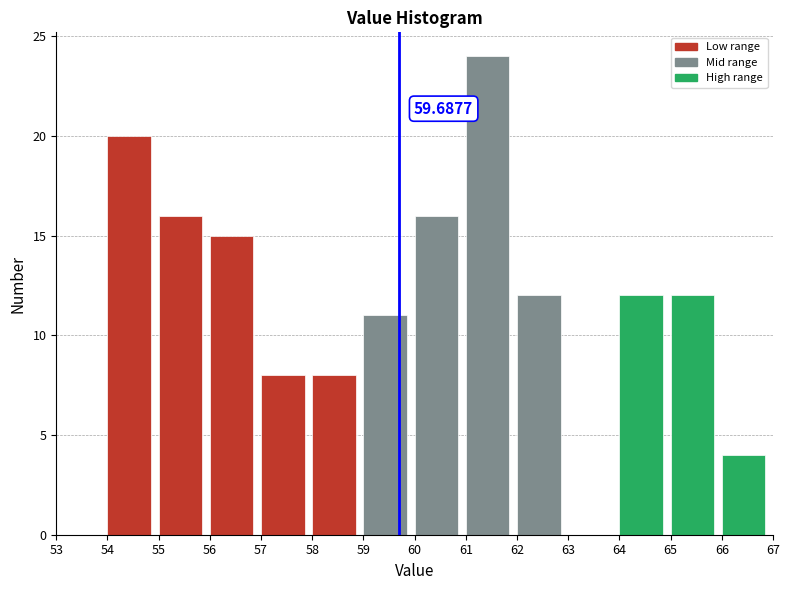

Over which range of the x-axis is the bar tallest?

61 to 62